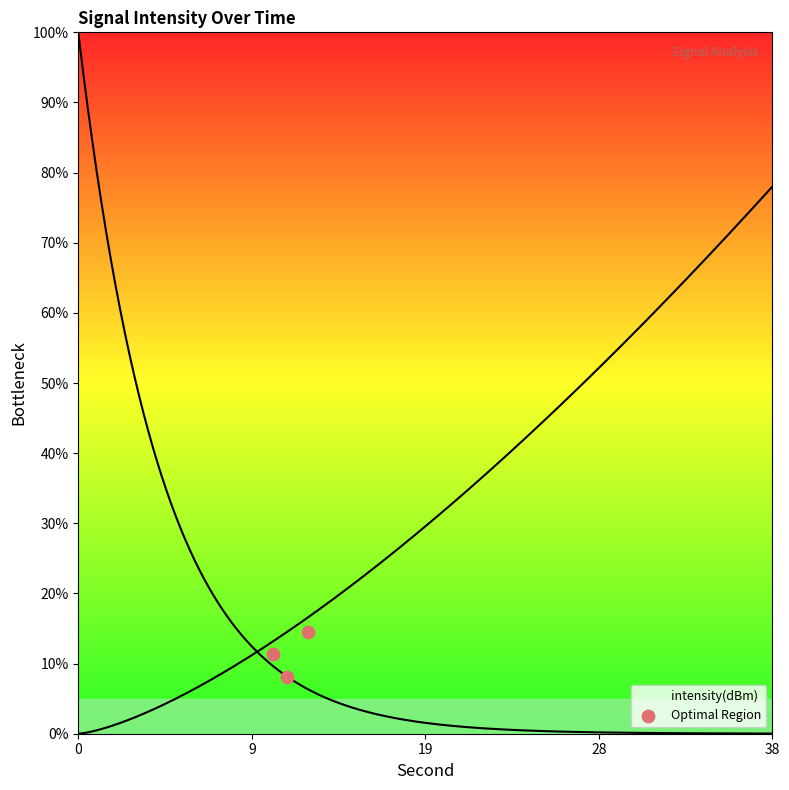

What is the range of Y values (max minus min)?

6.4